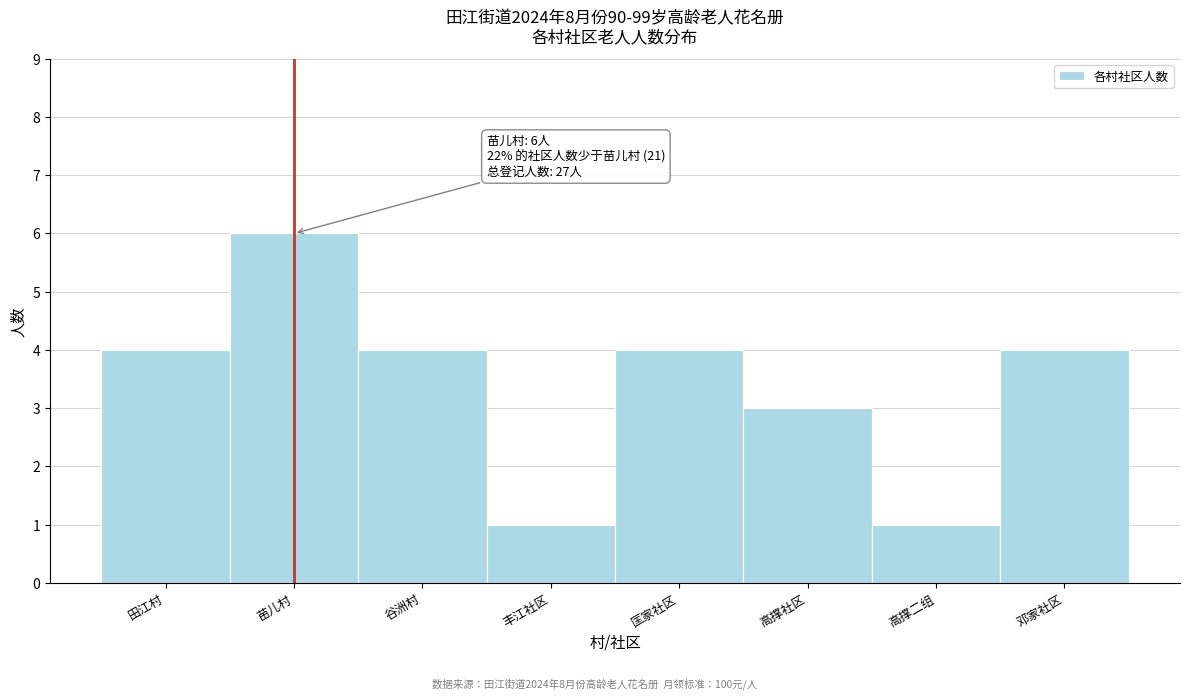

Reading left to right, list all the values displayed in this chart.

田江村=4	苗儿村=6	谷洲村=4	丰江社区=1	匡家社区=4	高撑社区=3	高撑二组=1	邓家社区=4